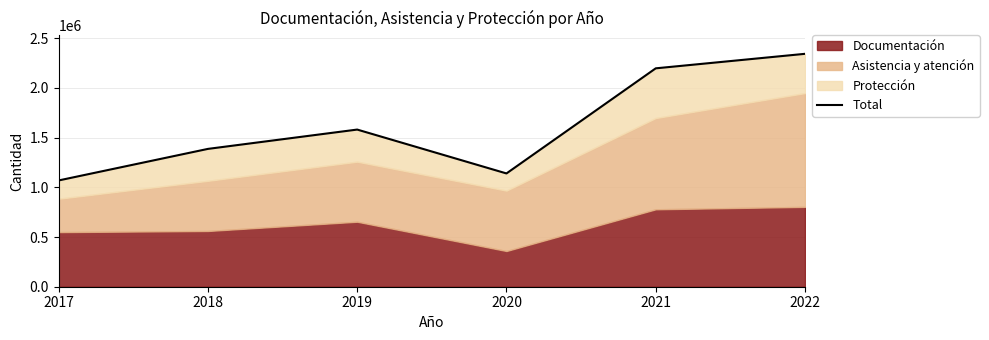

Where is the data nearest to the value 1706445?

2019